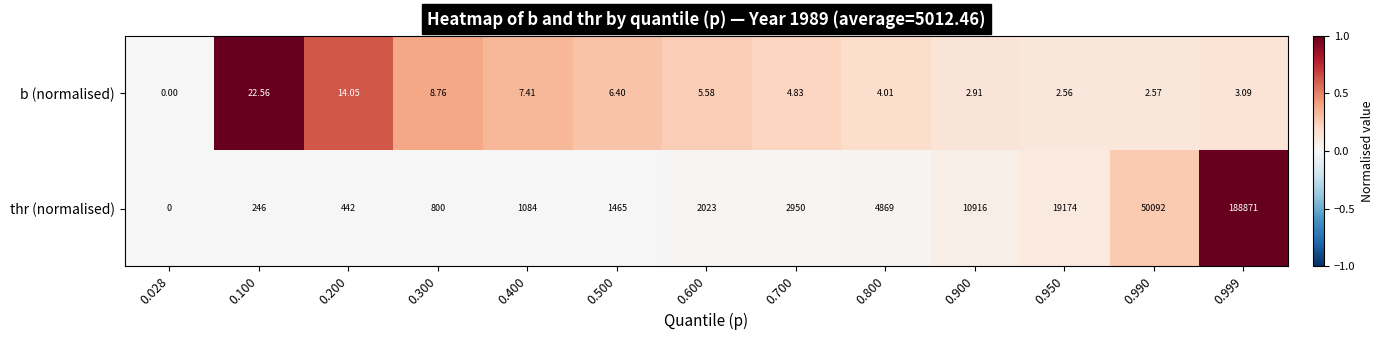

Rank the series by their maximum value, from highest to lowest.

thr (normalised), b (normalised)